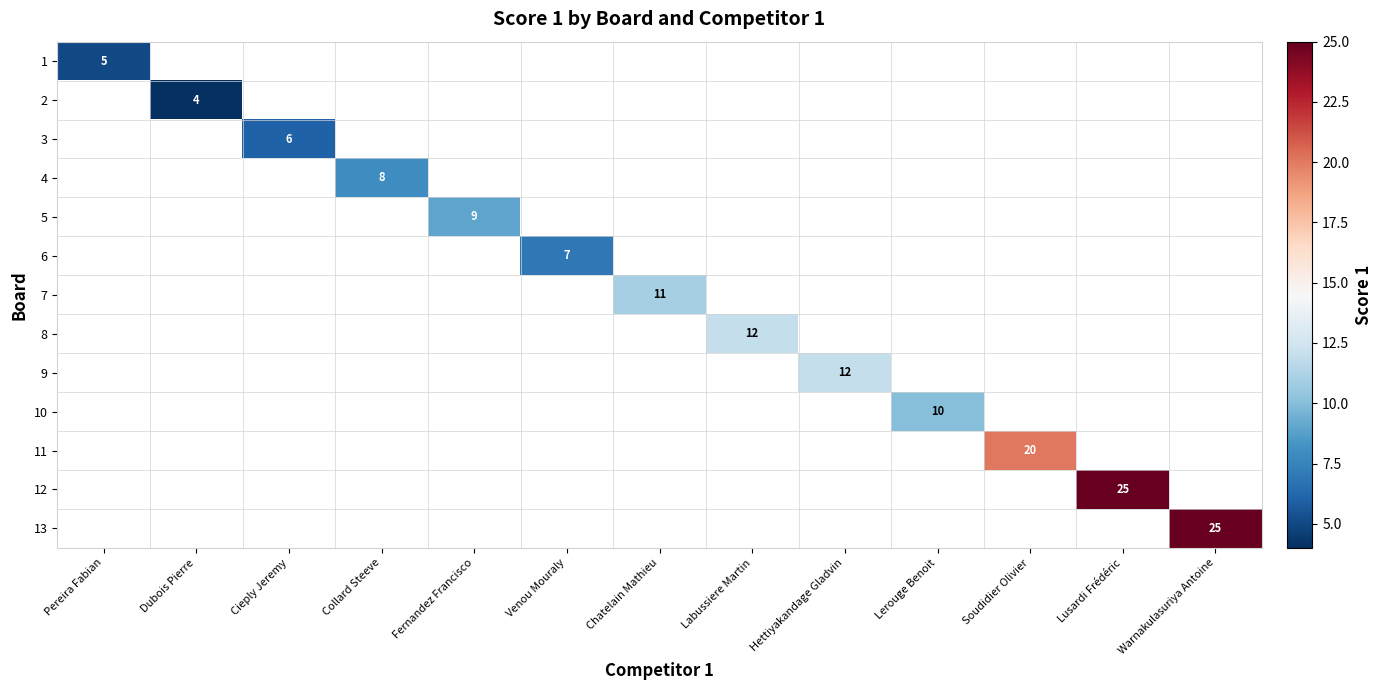

The value of 7 at Chatelain Mathieu is 6. True or false?

False